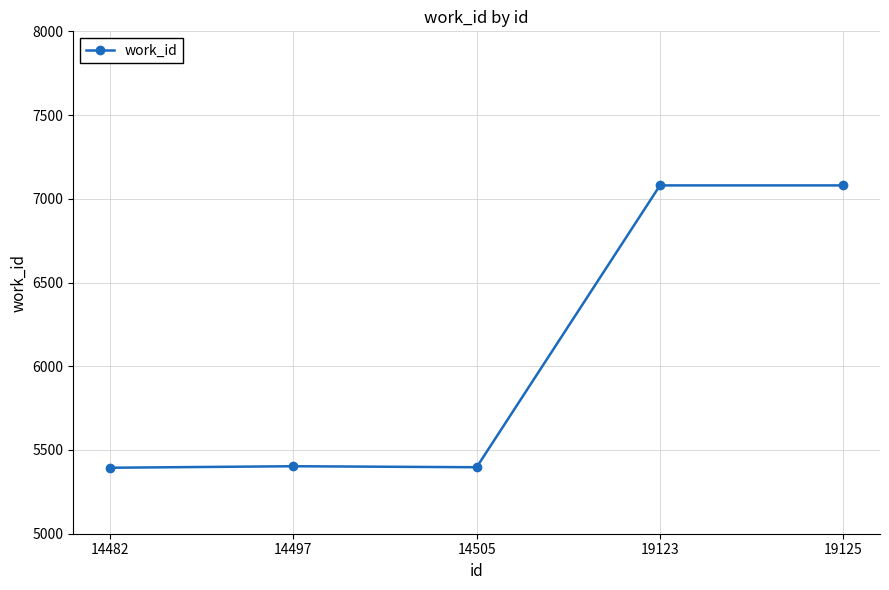

What is the greatest value displayed?

7080